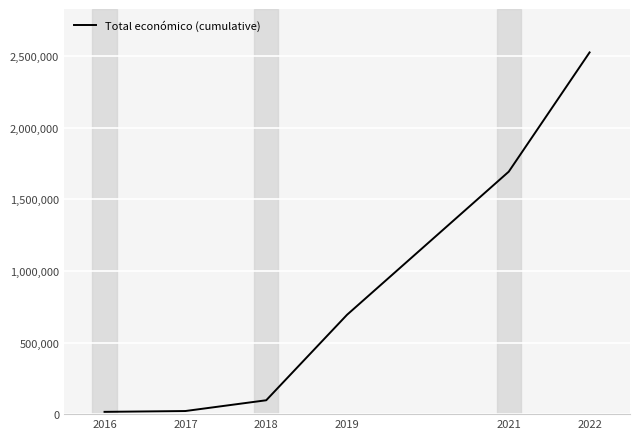

Does the chart display data point markers on the line(s)?

No